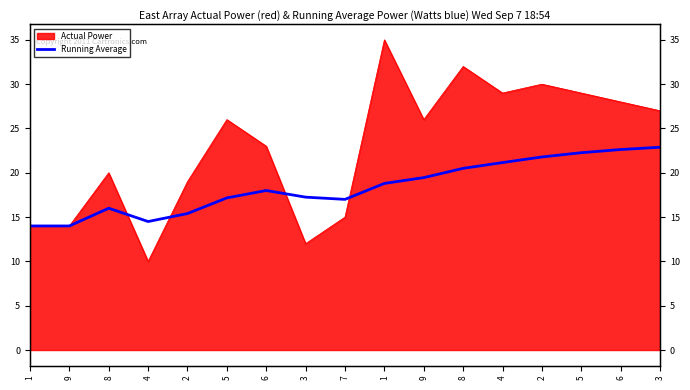

Where is the first local minimum?

4